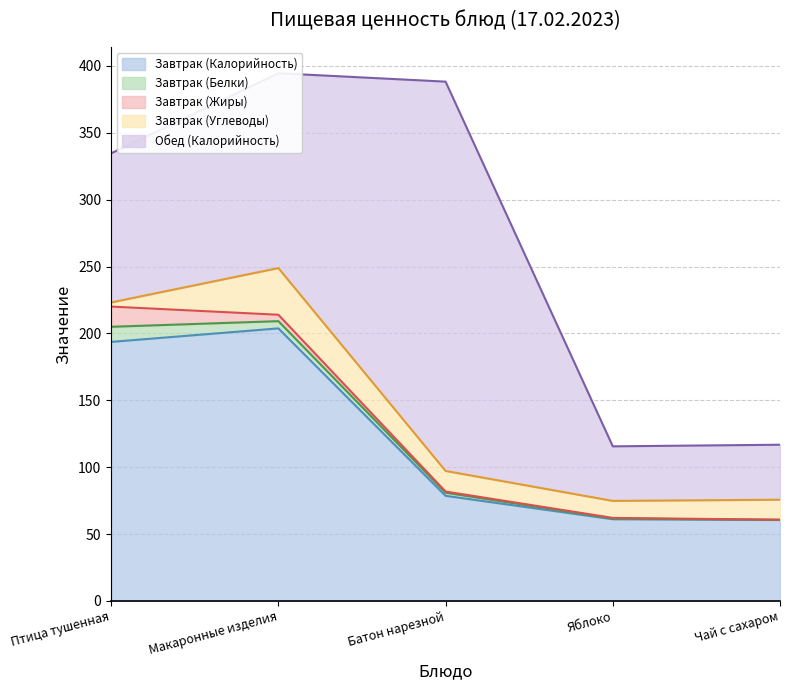

True or false: Завтрак (Углеводы) and Завтрак (Калорийность) intersect in this chart.

False